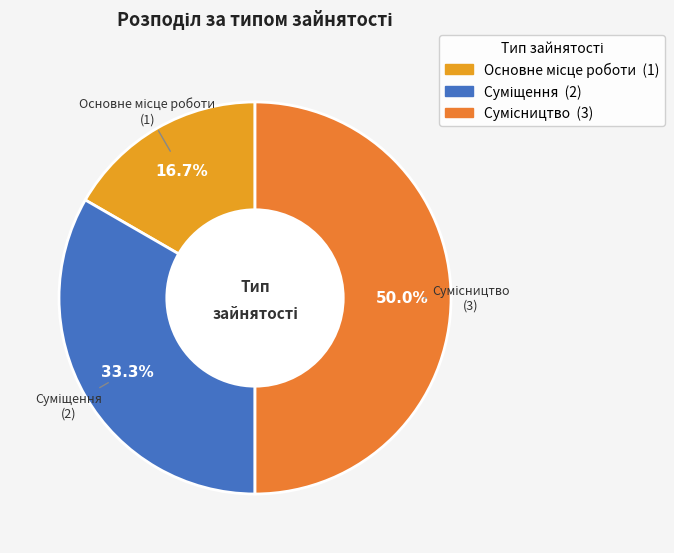

What percentage is the Суміщення slice, to the nearest percent?

33%